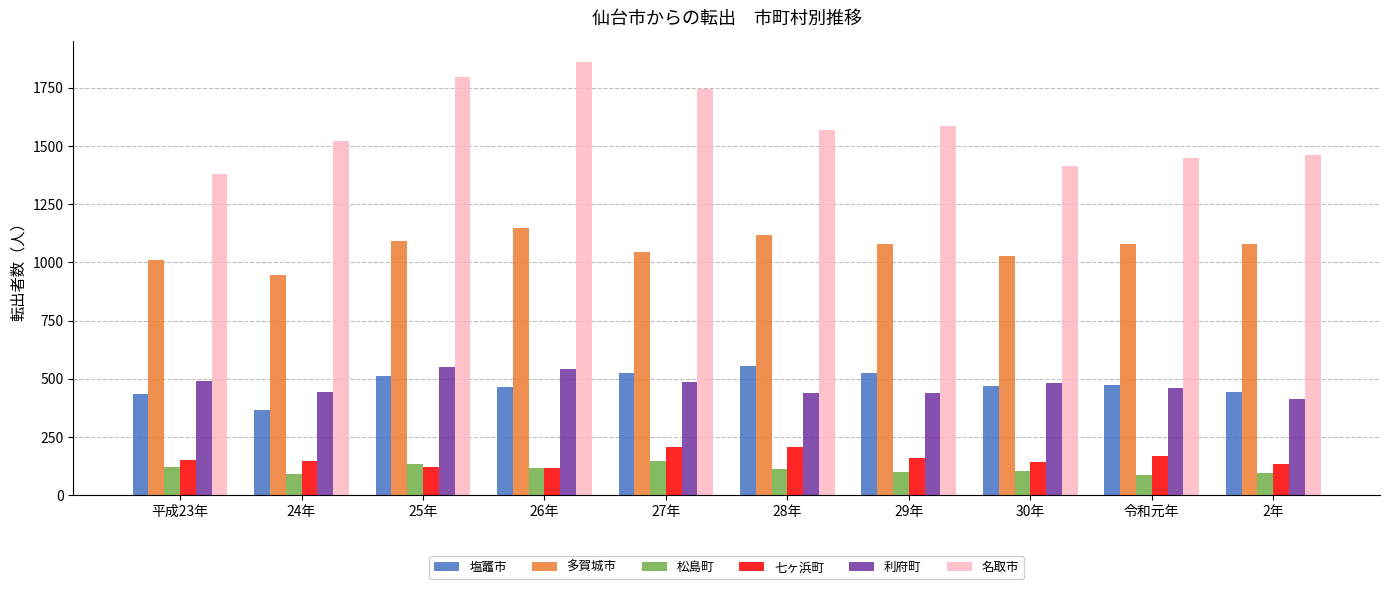

How many data points in 多賀城市 are less than 1079?

5